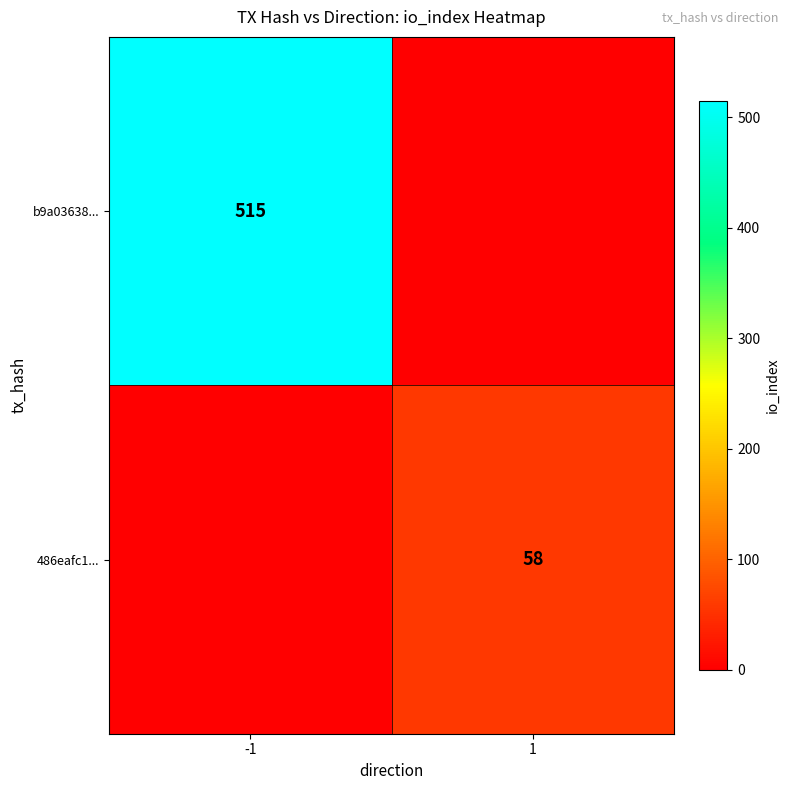

The 486eafc1... series shows 58 at 1. True or false?

True